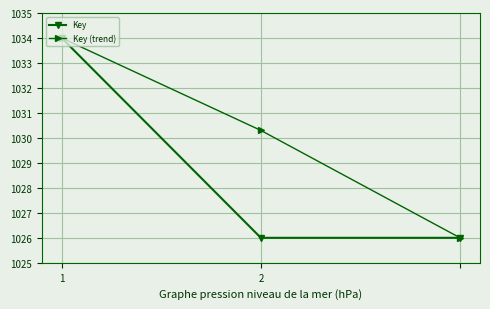

What is the value of the Key point at the 3rd from the left?

1026.0